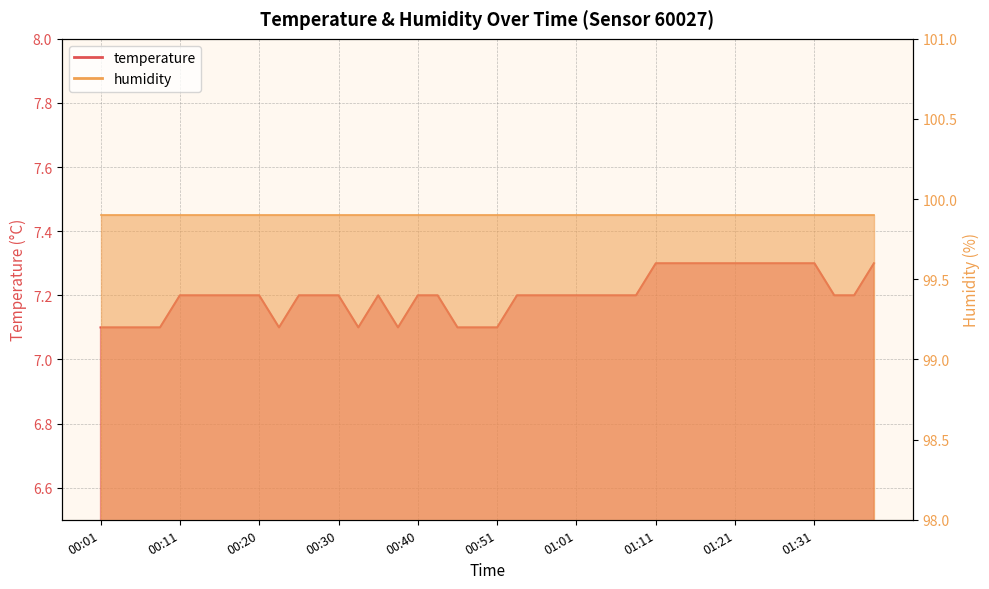

What is the approximate value at 00:13?

7.2